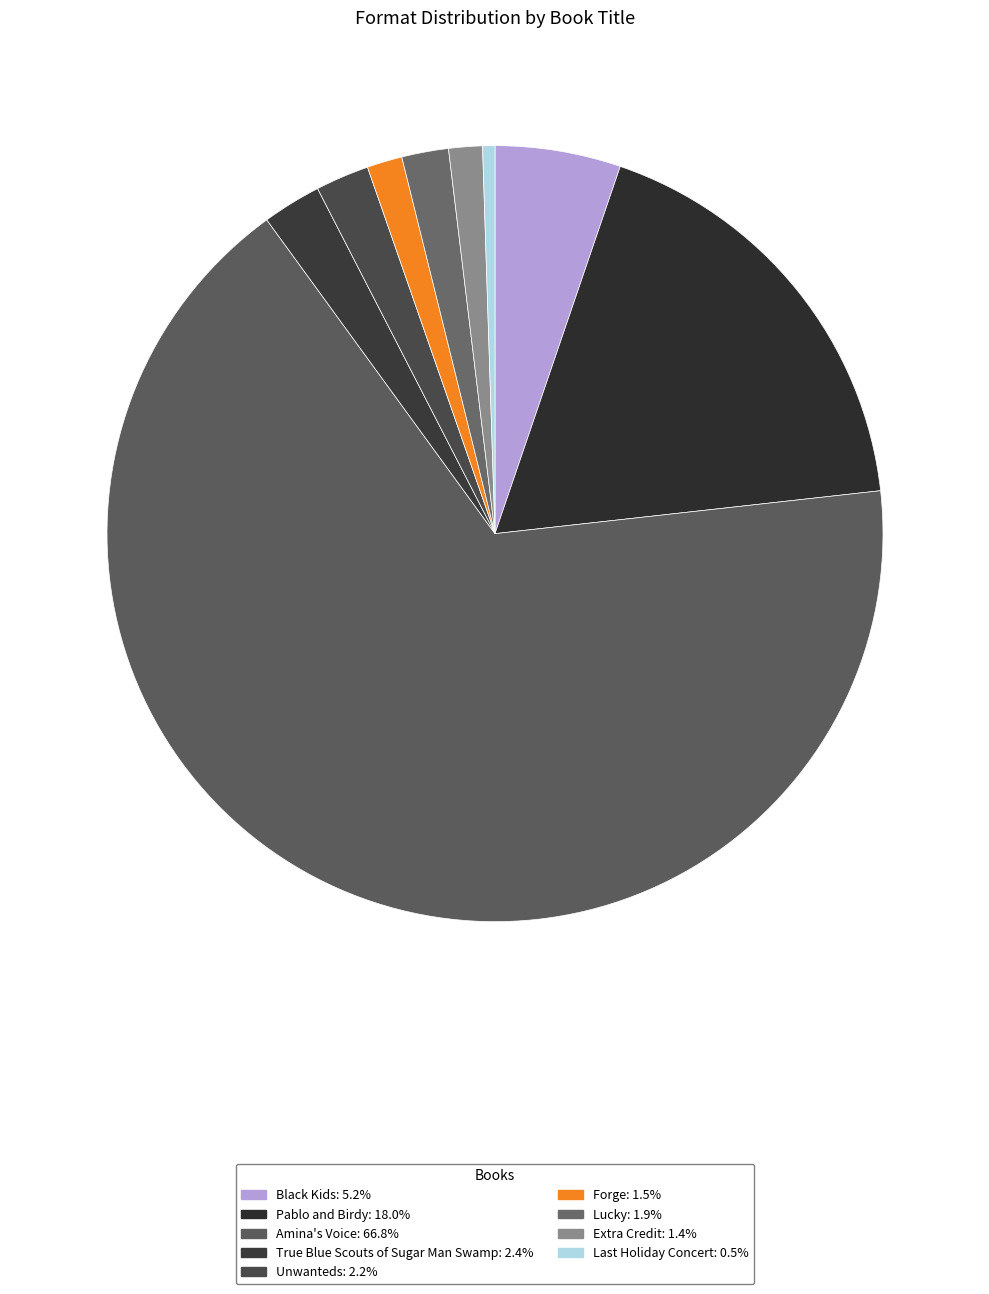

Which category has the biggest portion of the pie?

Amina's Voice